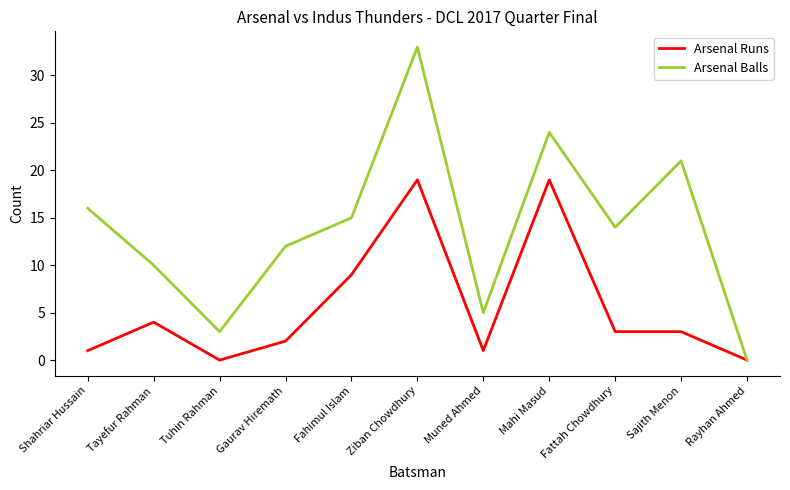

How many values in the Arsenal Runs series are below 3?

5